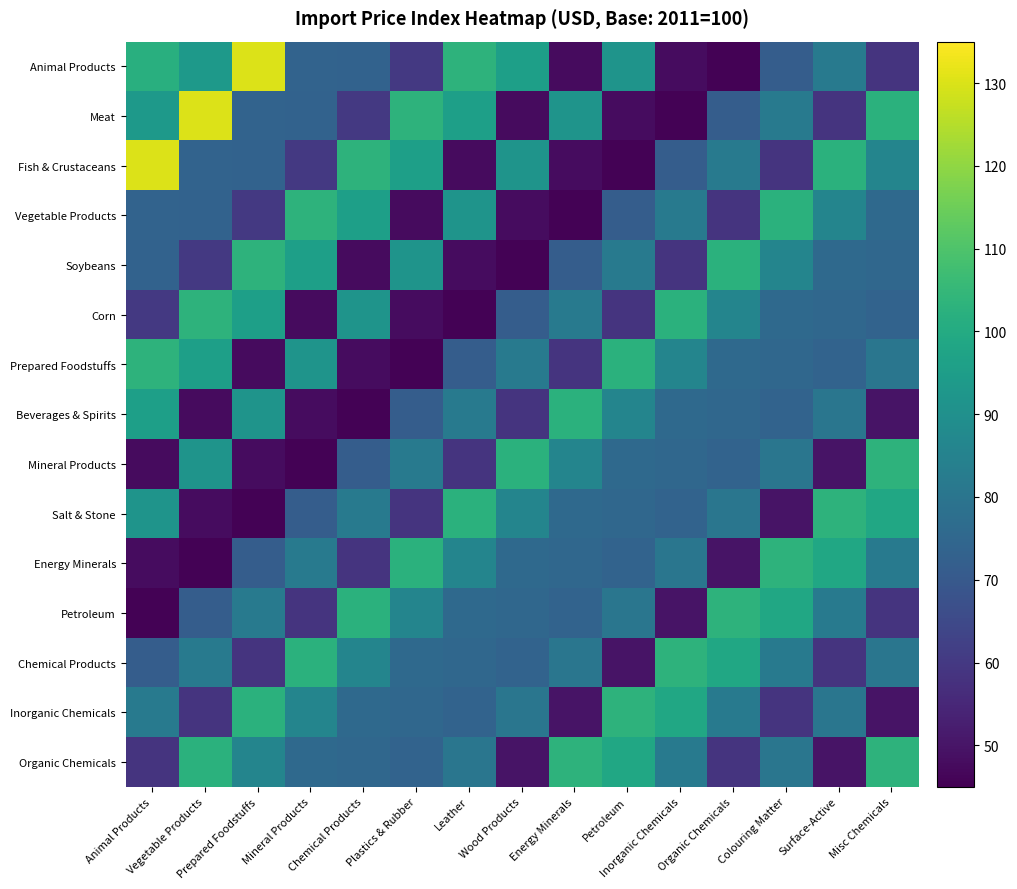

What is the total value across all series at Plastics & Rubber?

1116.5